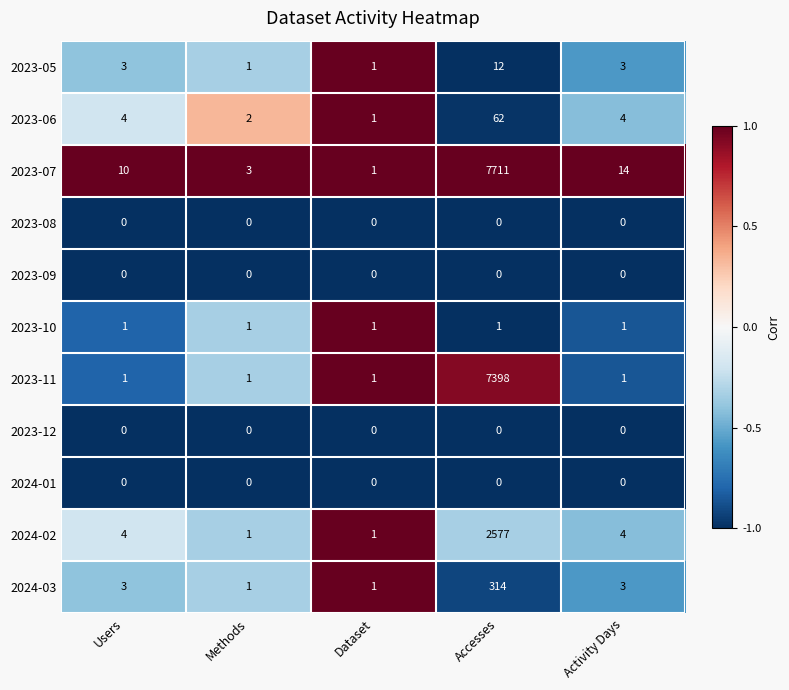

What is the difference between the maximum and second lowest values in the 2024-03 series?

313